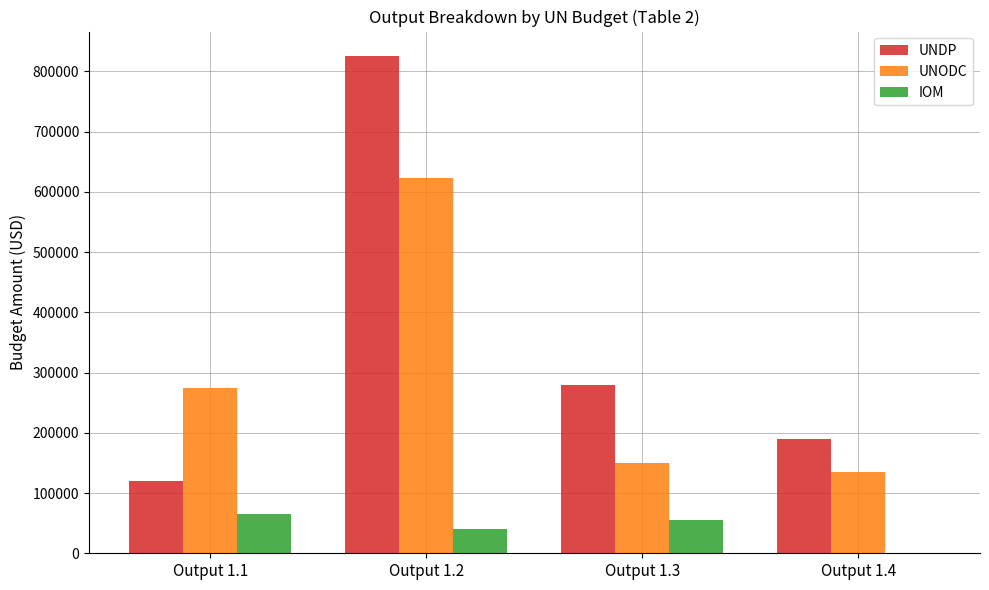

Reading left to right, extract all data points from this chart.

UNDP: Output 1.1=120000.0	Output 1.2=825000.0	Output 1.3=280000.0	Output 1.4=190000.0
UNODC: Output 1.1=275000.0	Output 1.2=623000.0	Output 1.3=149532.7	Output 1.4=135000.0
IOM: Output 1.1=65000.0	Output 1.2=40000.0	Output 1.3=55000.0	Output 1.4=0.0